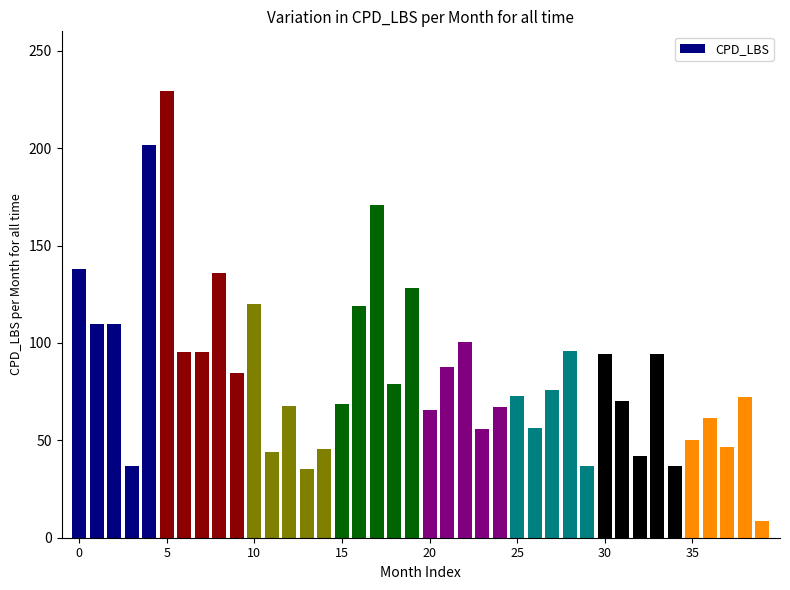

What is the value of the 25th bar from the left?

67.1